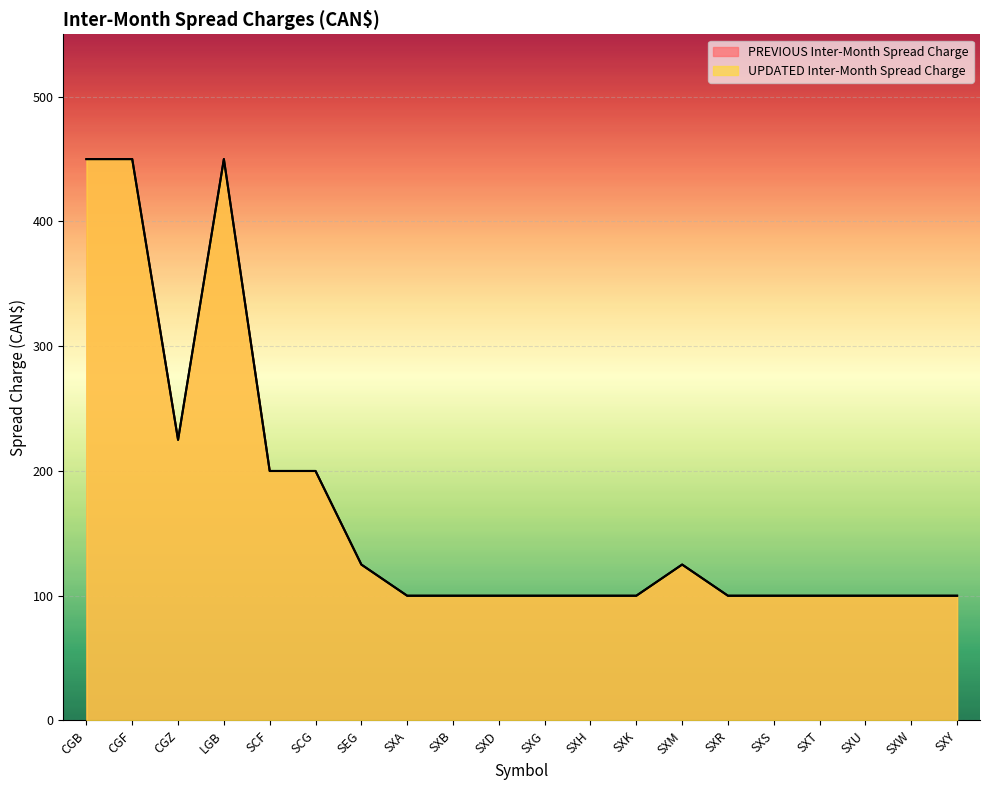

What is the maximum value shown in the chart?

450